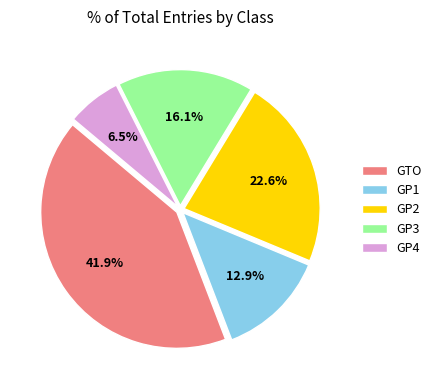

Is there any slice that represents more than half of the pie?

No